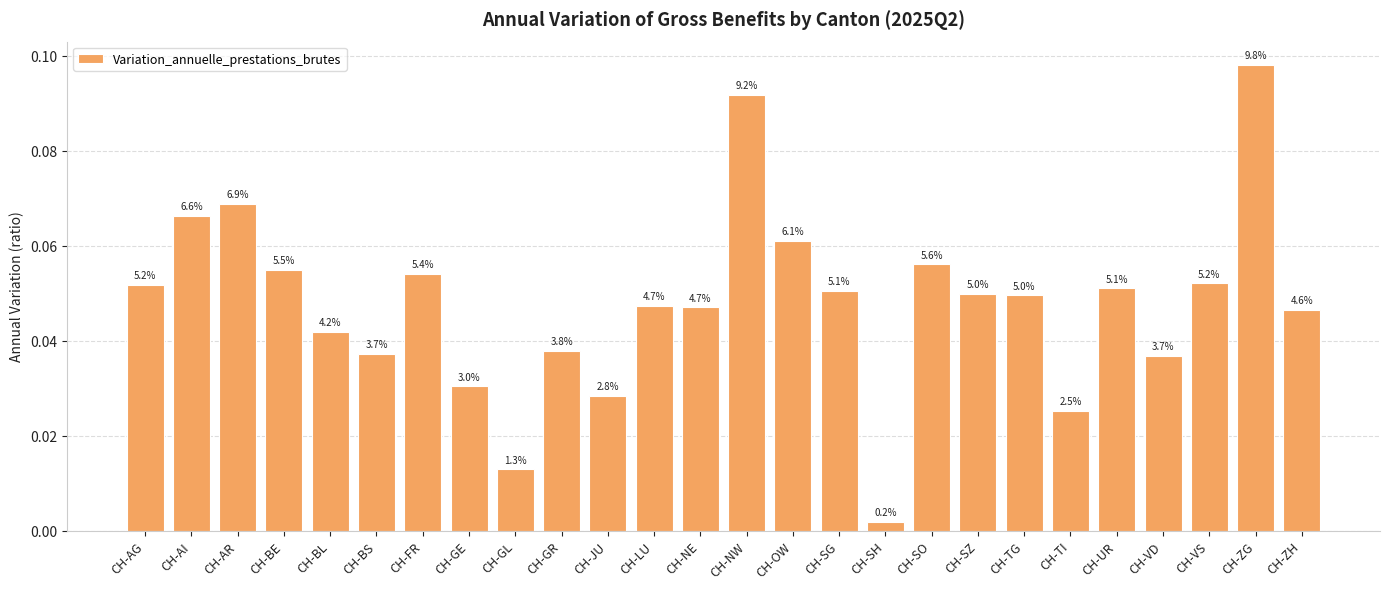

True or false: the data shows 0.0 at CH-BS.

False